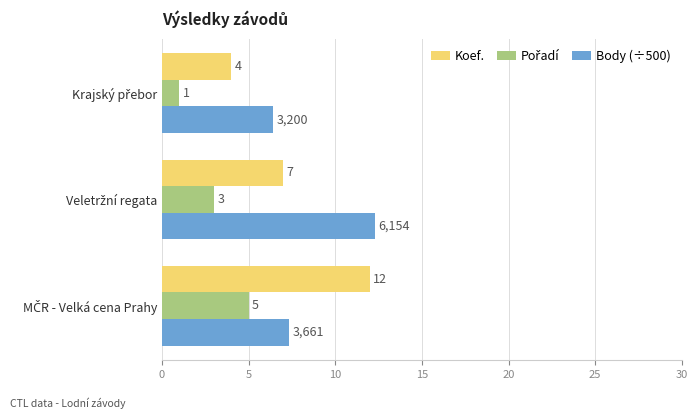

Which series has the largest range (max minus min)?

Koef.